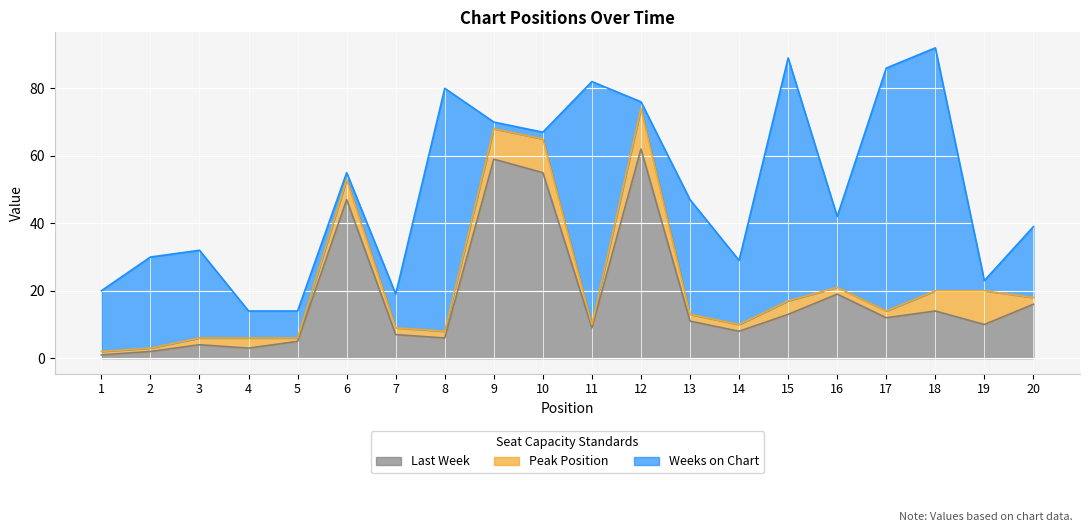

What is the lowest value of the Peak Position series?

1